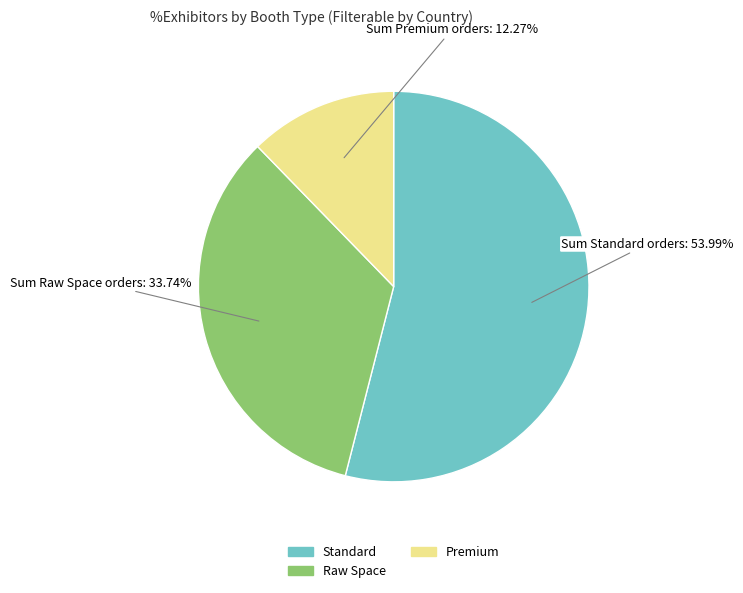

Is Standard the majority of the pie?

Yes